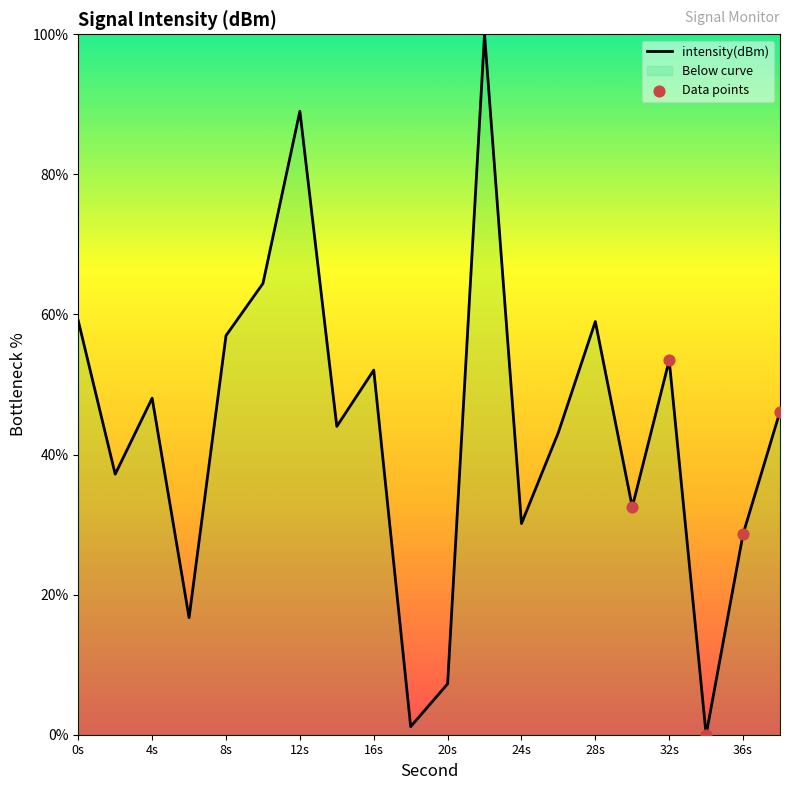

Which has a higher value, 10 or 2?

10